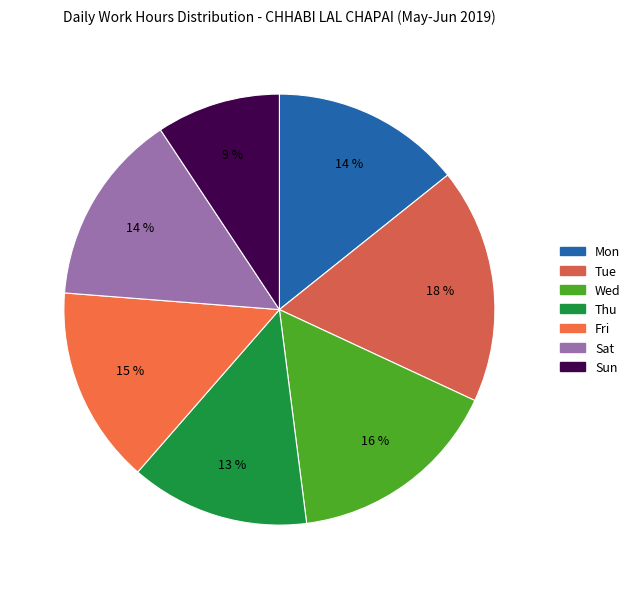

How many segments does this pie chart have?

7